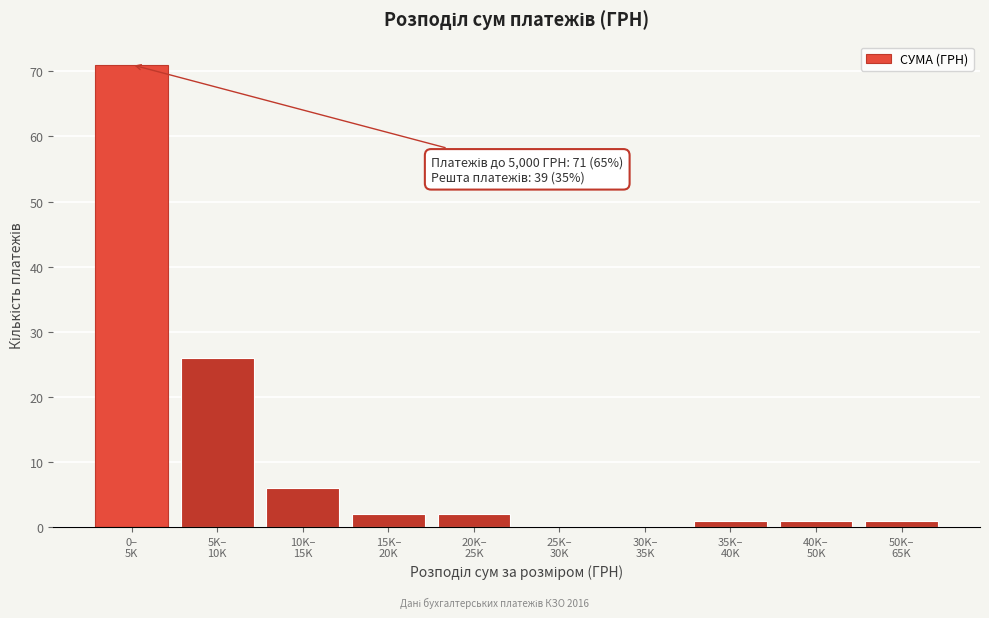

What is the greatest value displayed?

71